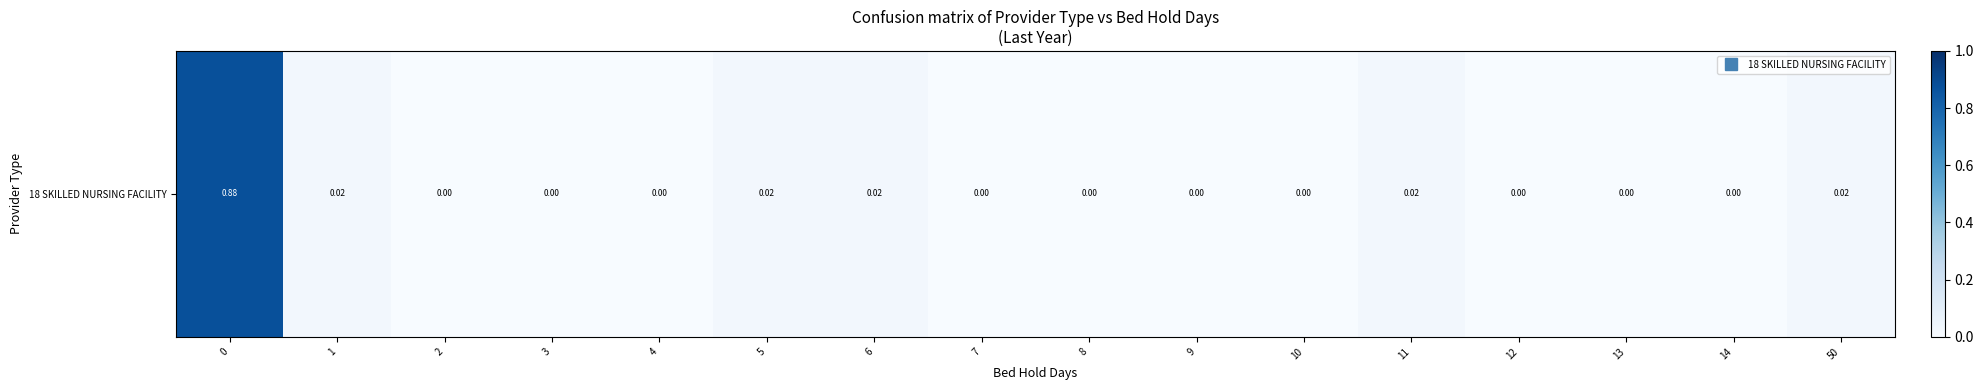

Read the value at 0.

0.9